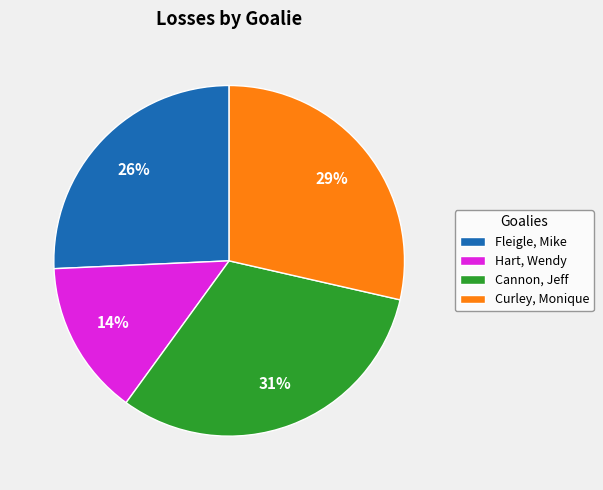

Count the number of slices in the pie.

4